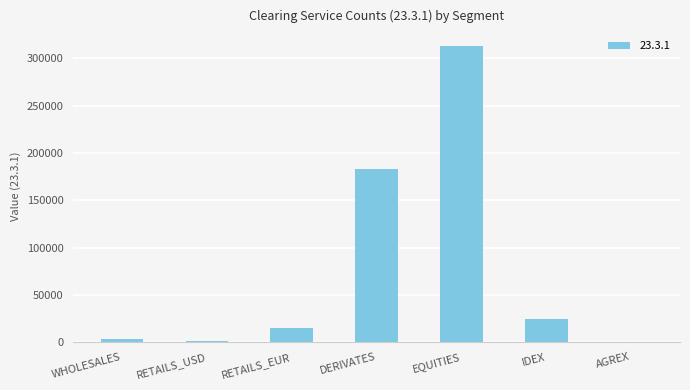

What is the approximate value at DERIVATES?

183365.6